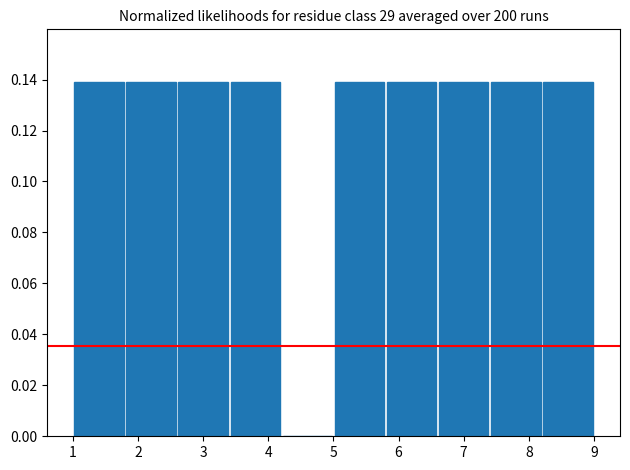

Reading left to right, list every bar in this chart as the range it spans on the x-axis followed by its height. The values are not printed on the chart, so give them approximately, as read against the axis.

1.0 to 1.8: 0.138
1.8 to 2.6: 0.138
2.6 to 3.4: 0.138
3.4 to 4.2: 0.138
4.2 to 5.0: 0
5.0 to 5.8: 0.138
5.8 to 6.6: 0.138
6.6 to 7.4: 0.138
7.4 to 8.2: 0.138
8.2 to 9.0: 0.138